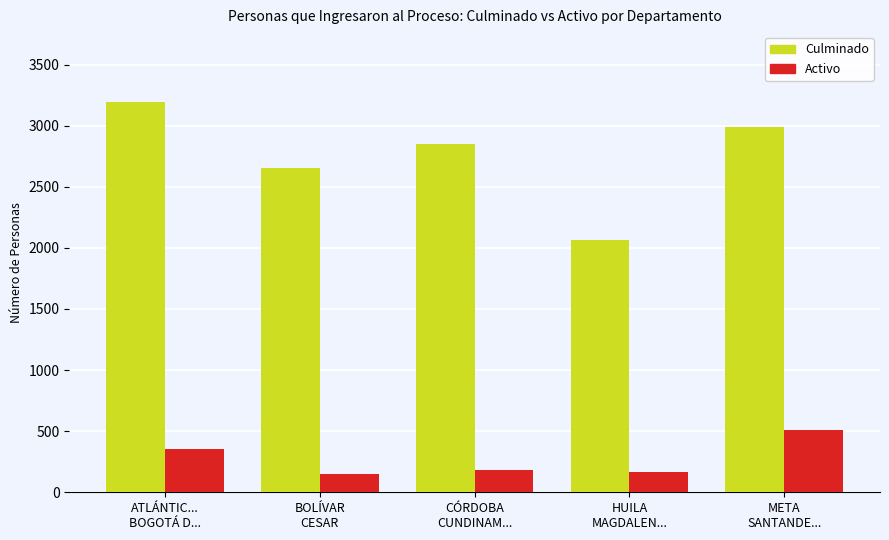

What are all the series names shown in the legend?

Culminado, Activo